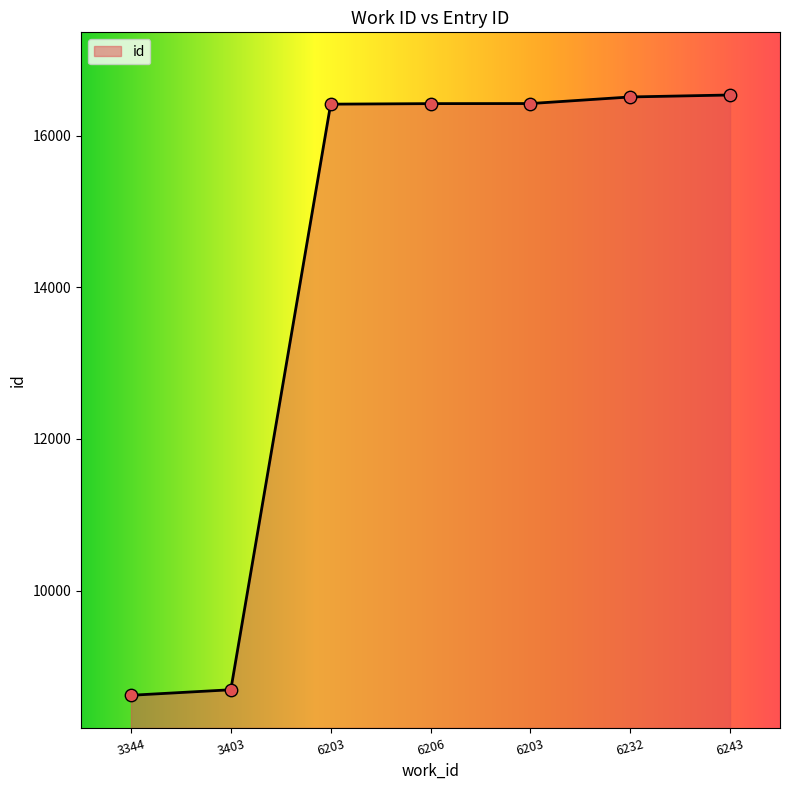

What is the change in value from 3403 to 6203?

+7730